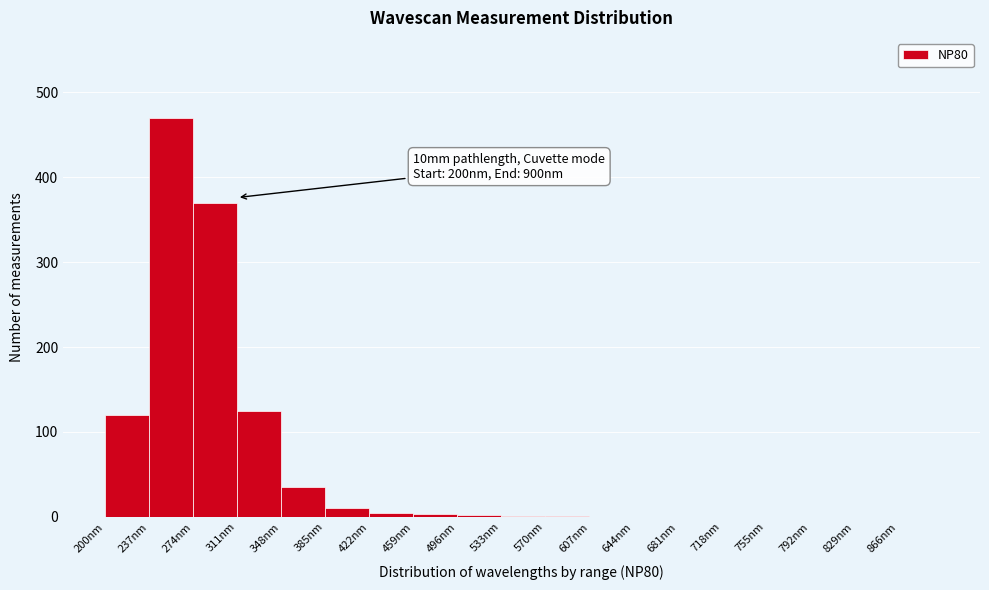

Over which range of the x-axis is the bar tallest?

237 to 274